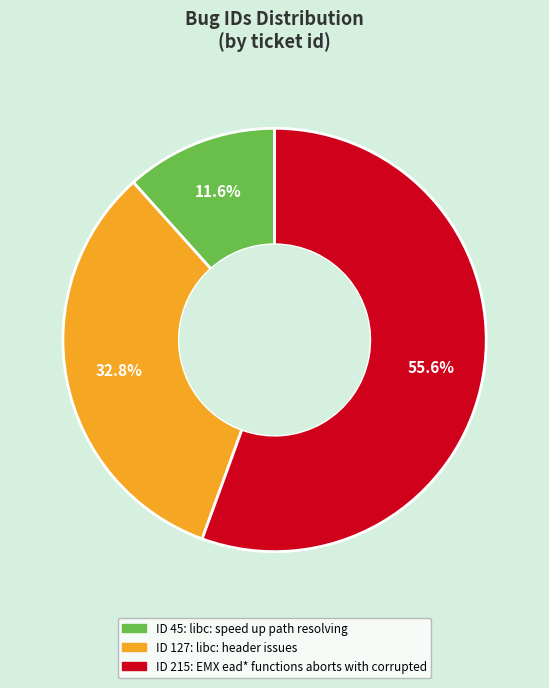

What portion of the pie excludes ID 127: libc: header issues?

67.2%